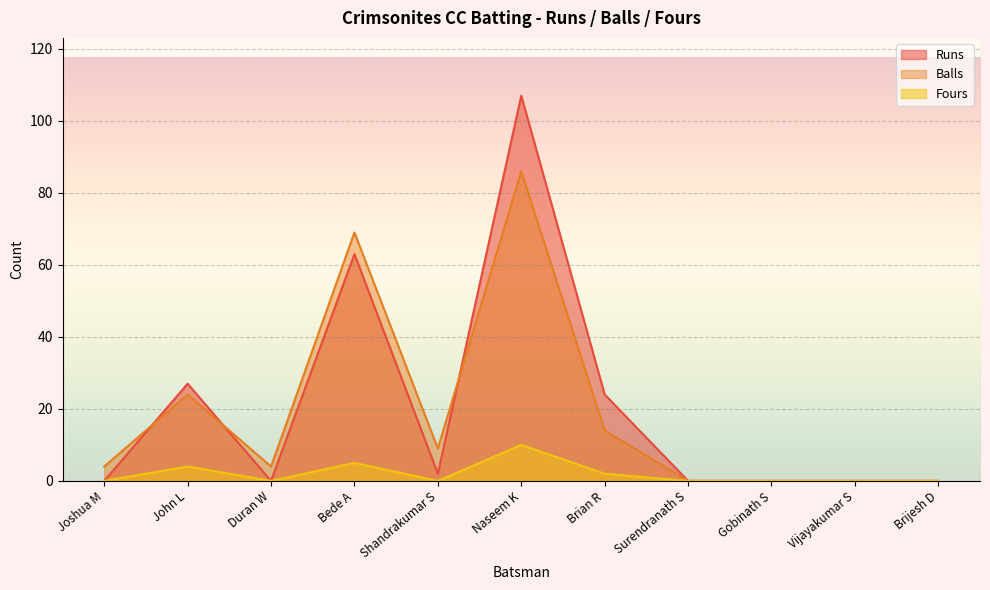

What value does the Runs series have at Bede A, to the nearest 50?

50